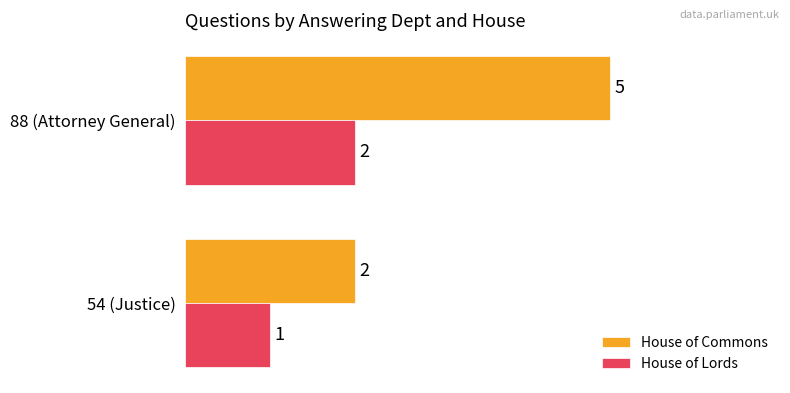

What is the sum of all House of Commons values?

7